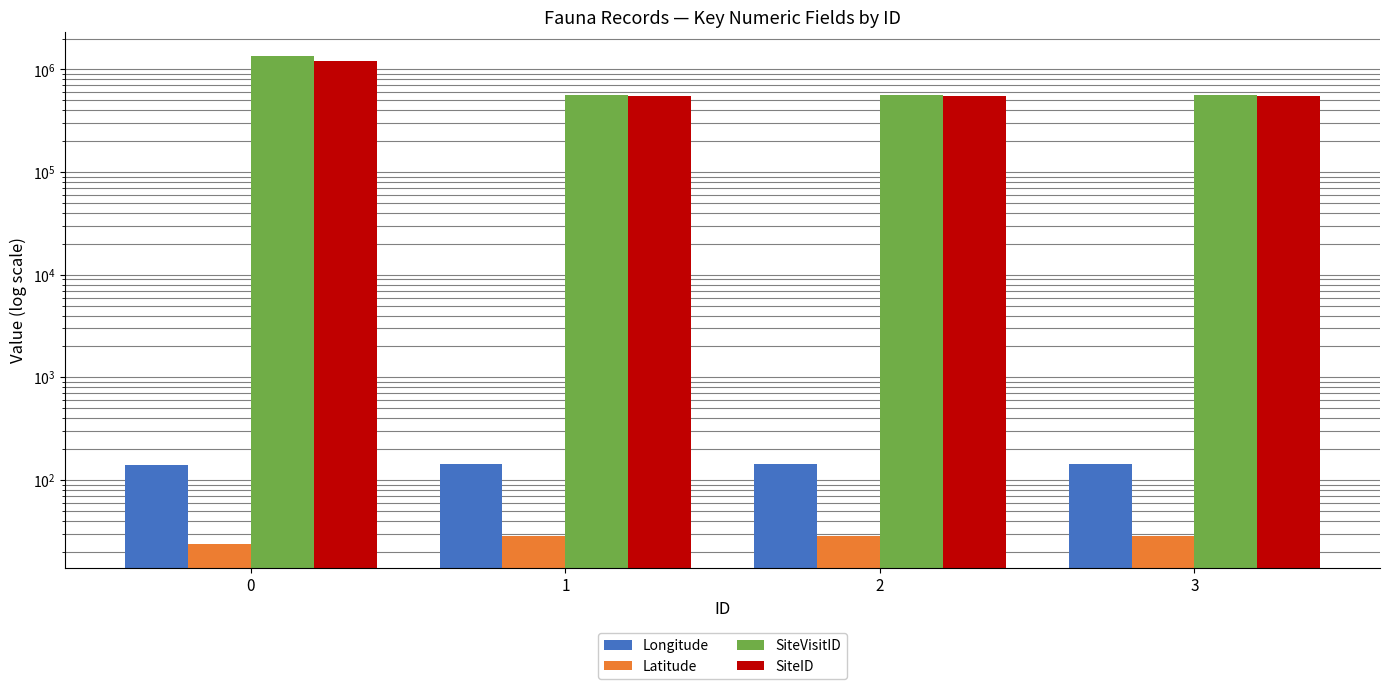

At which label is SiteVisitID closest to 954520?

3